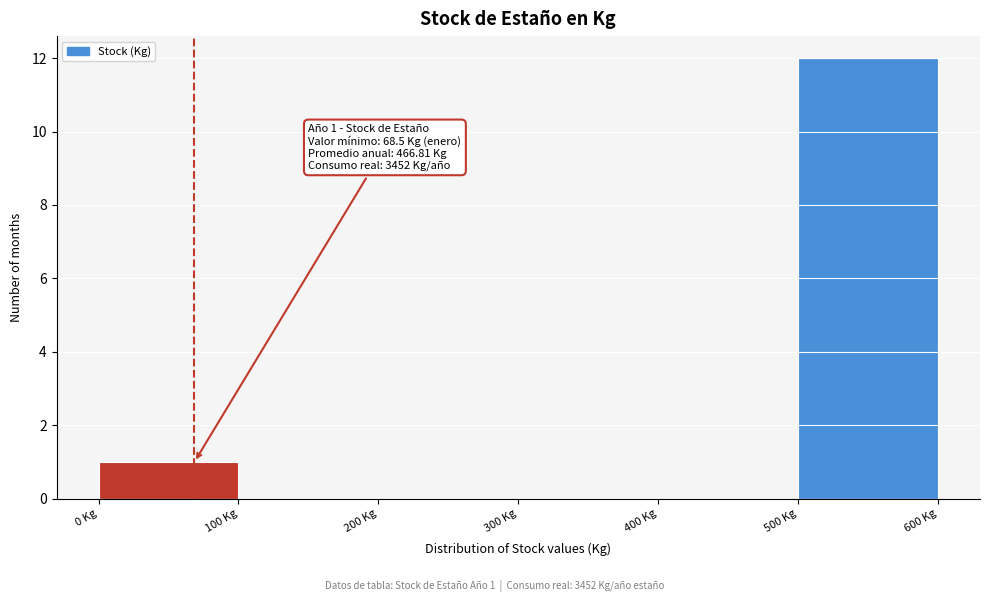

Which range on the x-axis has the tallest bar?

500 to 600